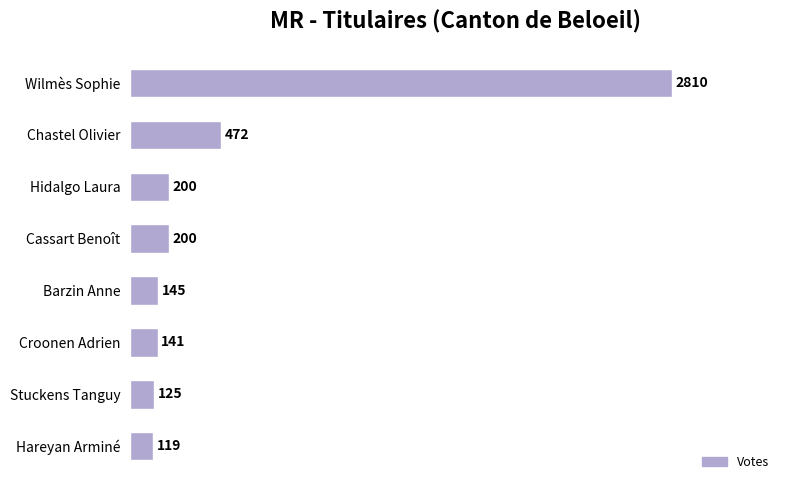

What is the maximum value shown in the chart?

2810